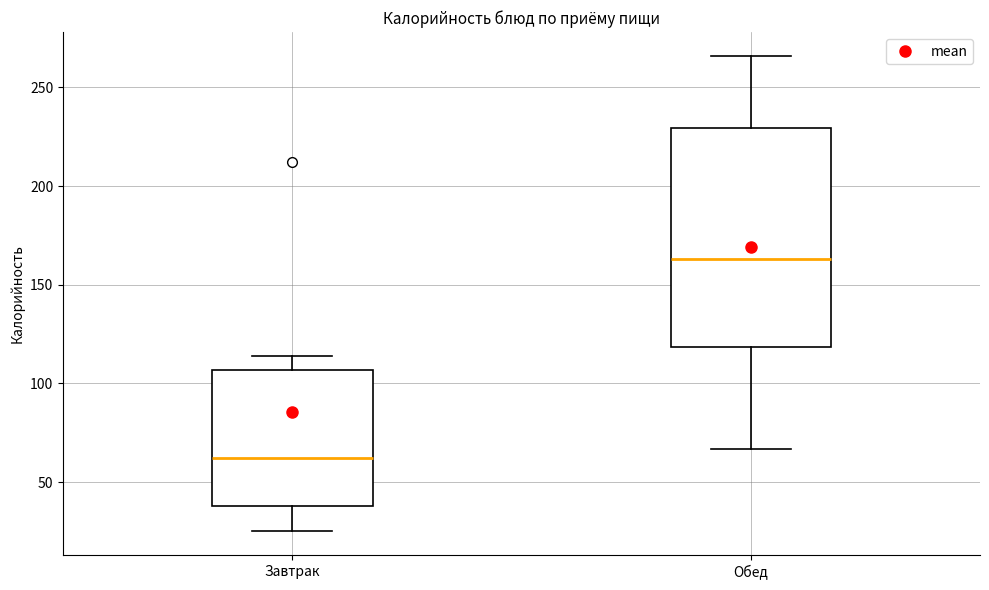

Reading left to right, read every box against the y-axis: the position of its median line, the range the box covers, and the ends of its whiskers. The values are not printed on the chart, so give them approximately, as read against the axis.

Завтрак: median 60, box 40 to 105, whiskers 25 to 115
Обед: median 165, box 120 to 230, whiskers 65 to 265